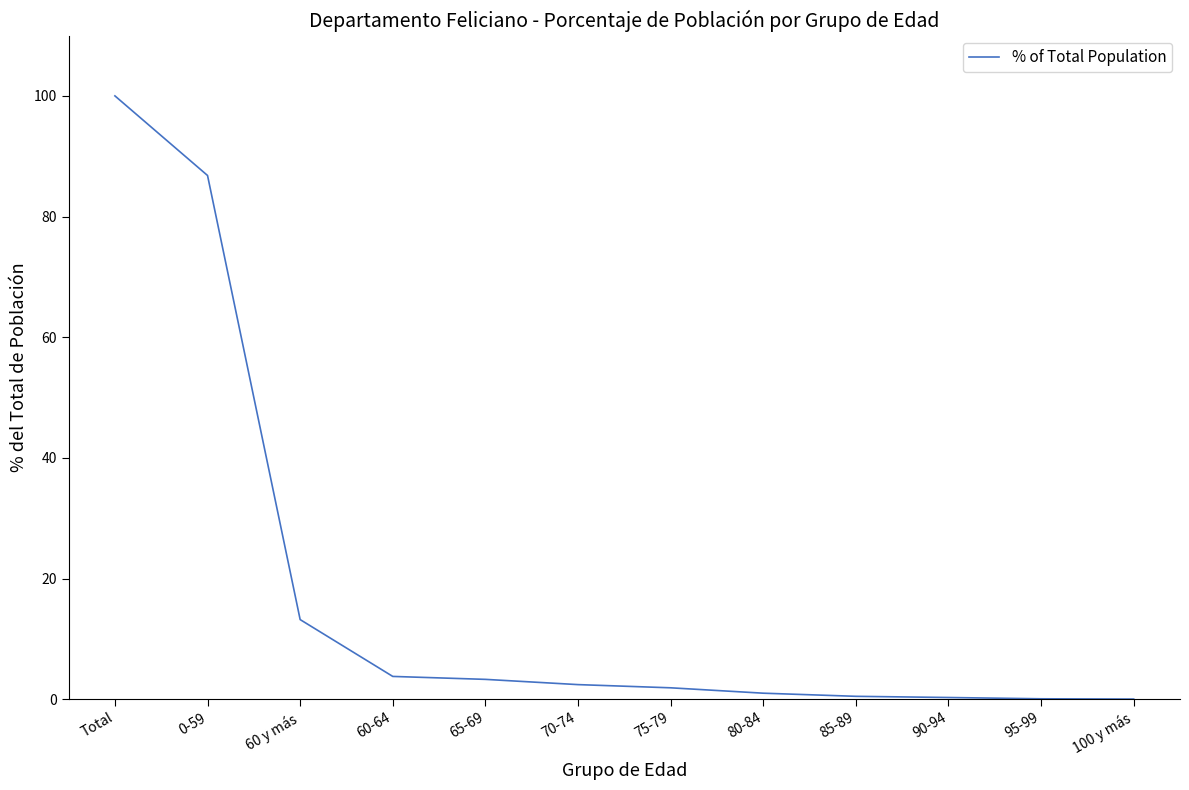

Read the value at 95-99.

0.1